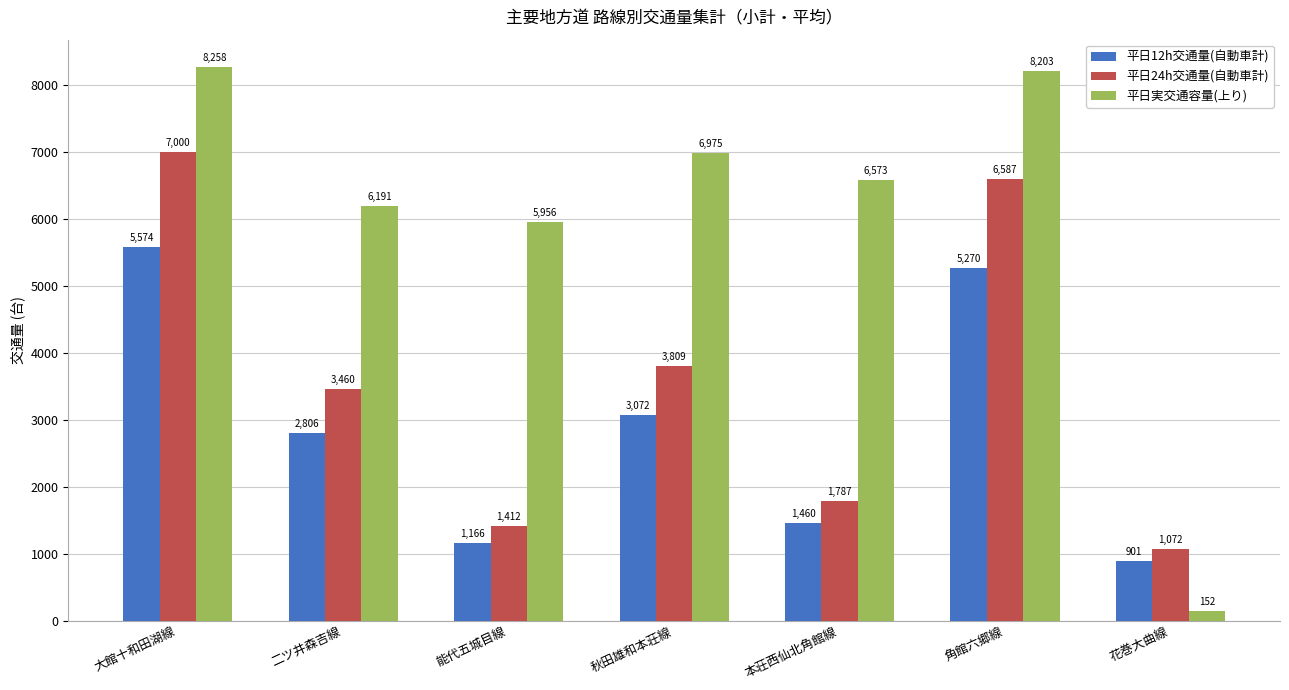

At which label is 平日実交通容量(上り) closest to 4205?

能代五城目線